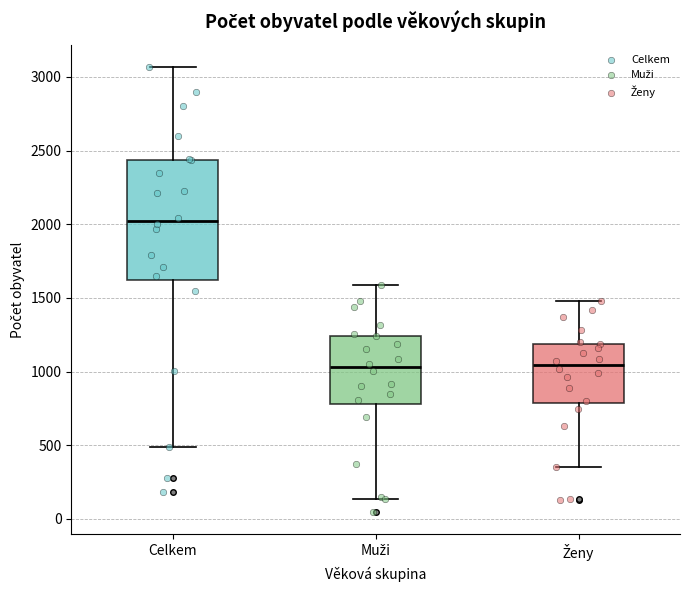

Which box has the highest median line?

Celkem